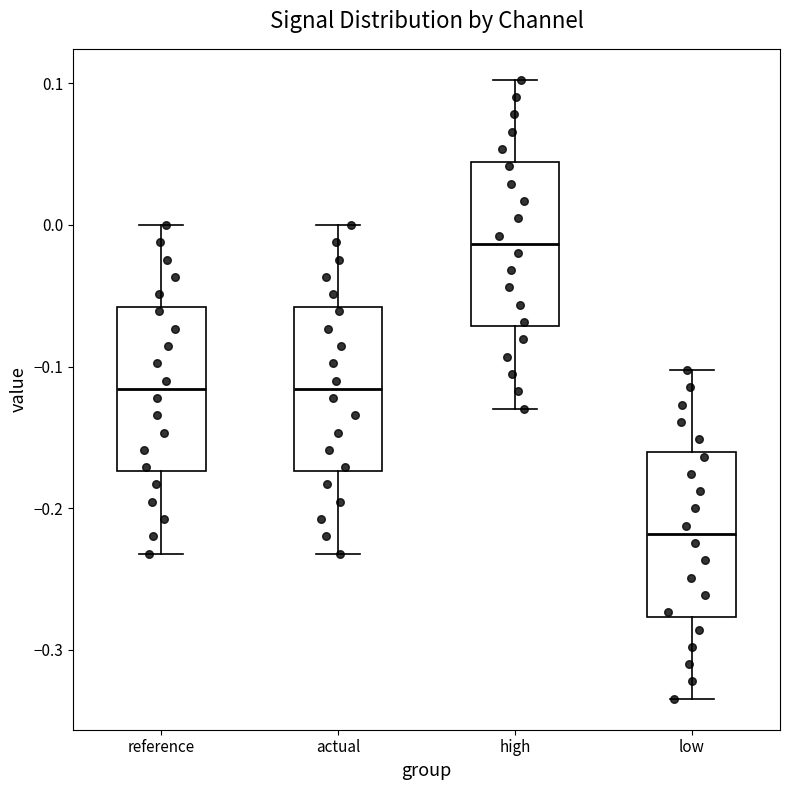

Where does the median line of the box for low sit on the y-axis? The values are not printed on the chart, so give them approximately, as read against the axis.

-0.22